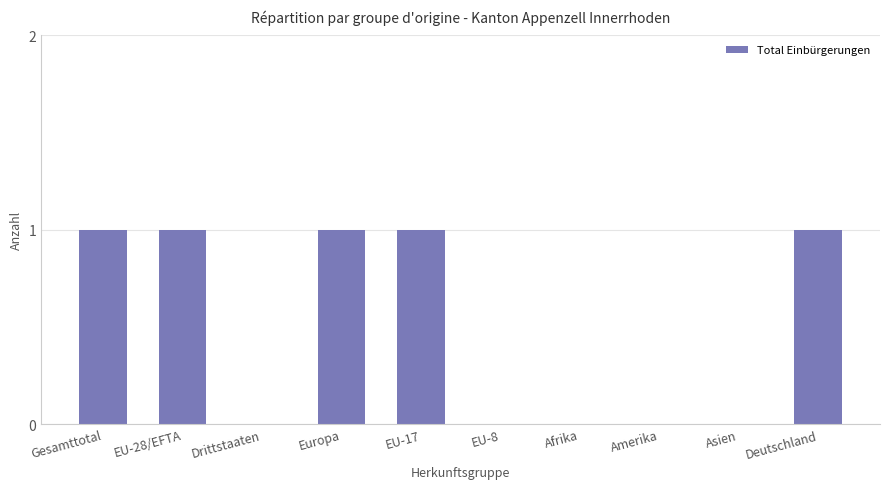

The value at Asien is 0. True or false?

True